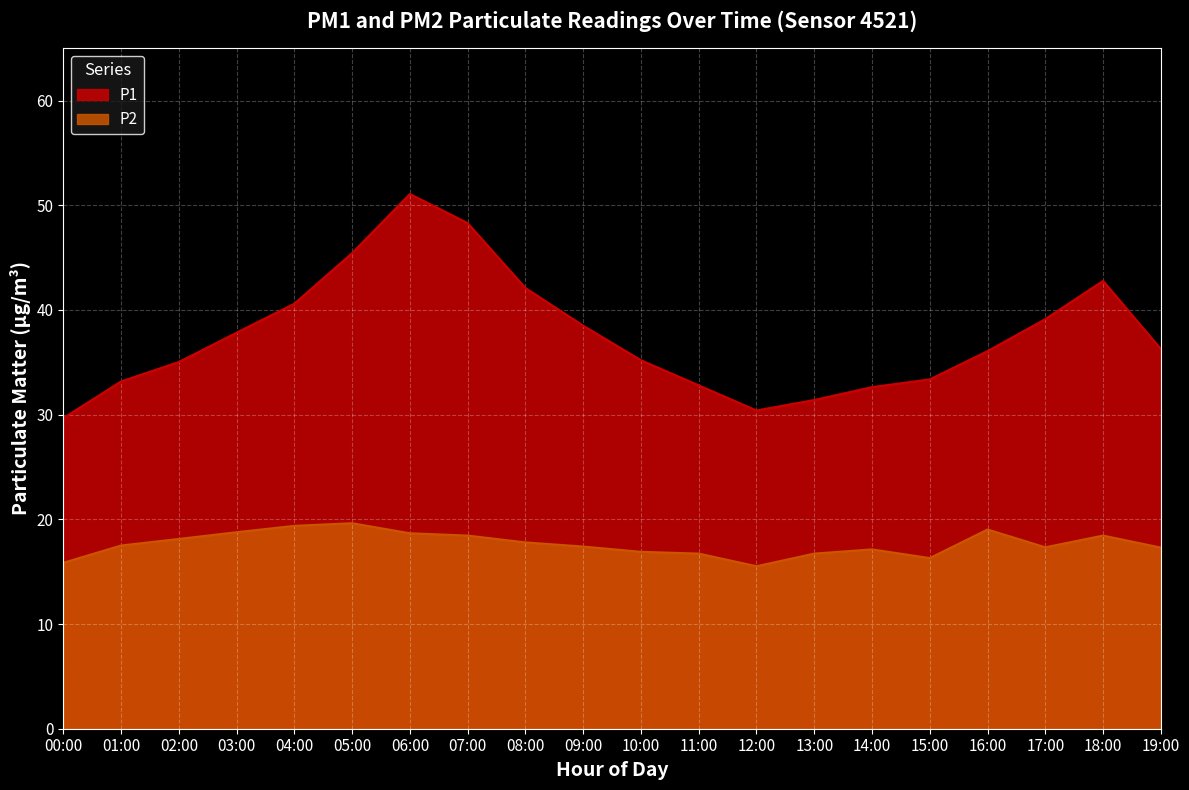

Reading left to right, what are all the values shown in this chart?

P1: 29.7	33.2	35.0	37.8	40.6	45.4	51.1	48.3	42.1	38.5	35.2	32.8	30.4	31.4	32.6	33.4	36.1	39.1	42.8	36.3
P2: 15.8	17.5	18.1	18.8	19.4	19.6	18.7	18.4	17.8	17.4	16.9	16.7	15.5	16.7	17.1	16.3	19.0	17.3	18.4	17.3